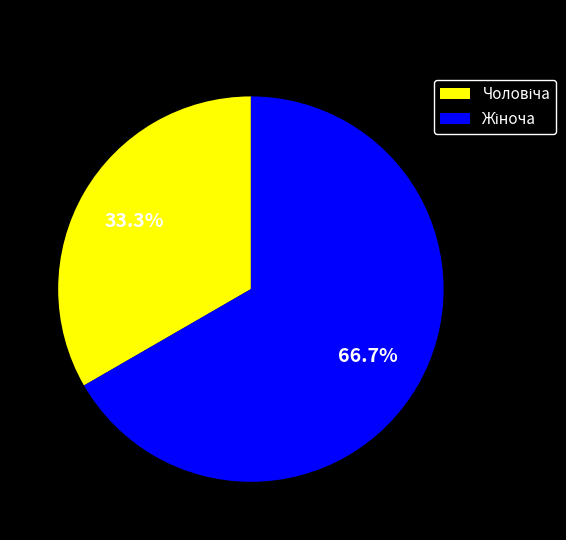

Does any single category account for the majority?

Yes